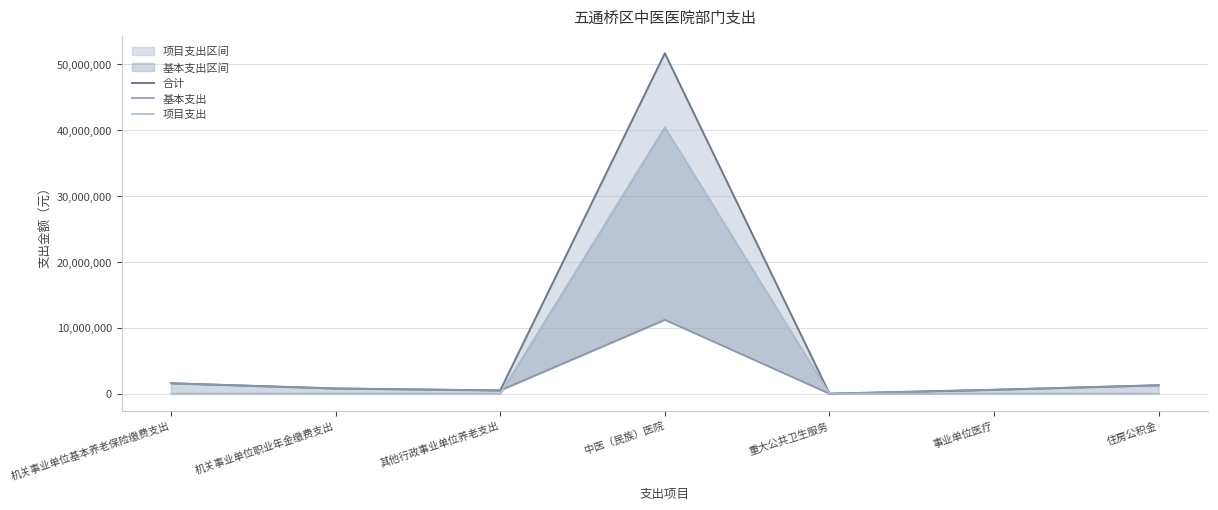

What is the average value of the 合计 series?

8062556